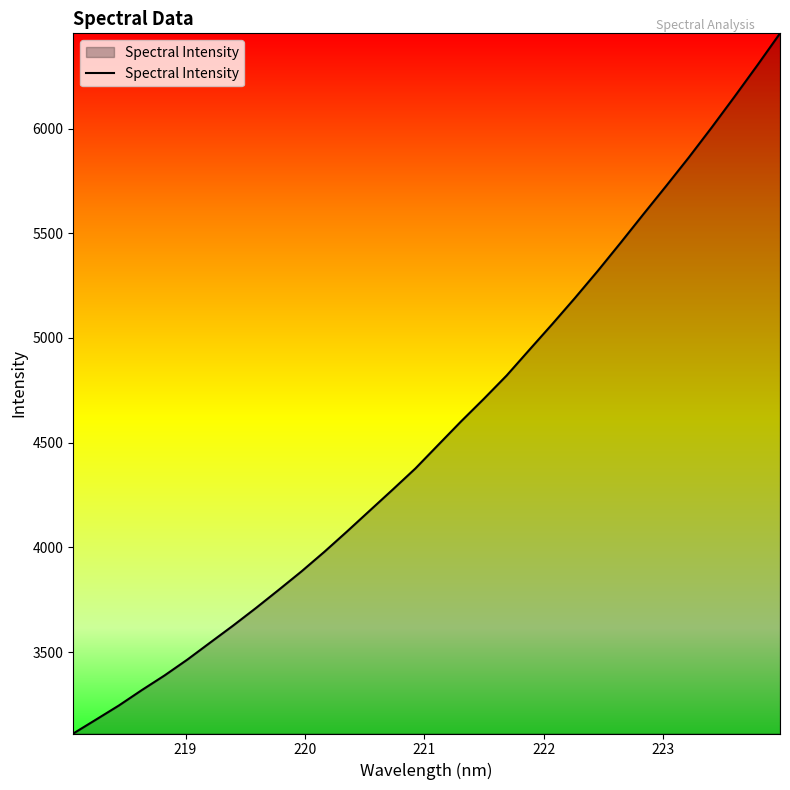

What is the sum of all values?

145837.3